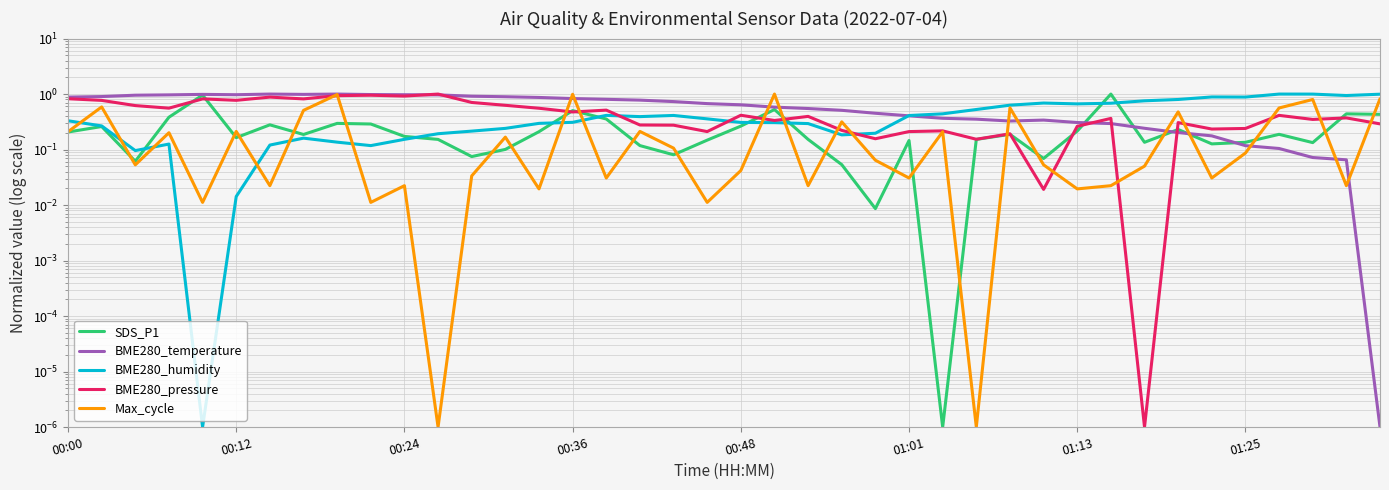

How many lines are shown in the chart?

5